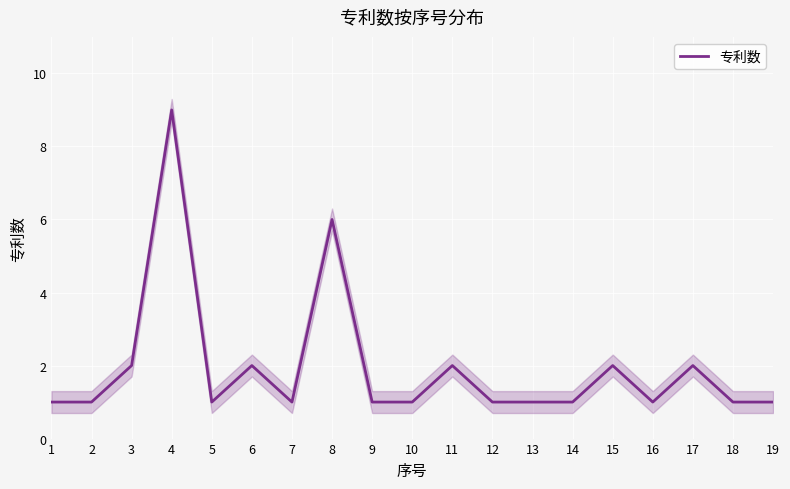

What is the smallest value displayed?

1